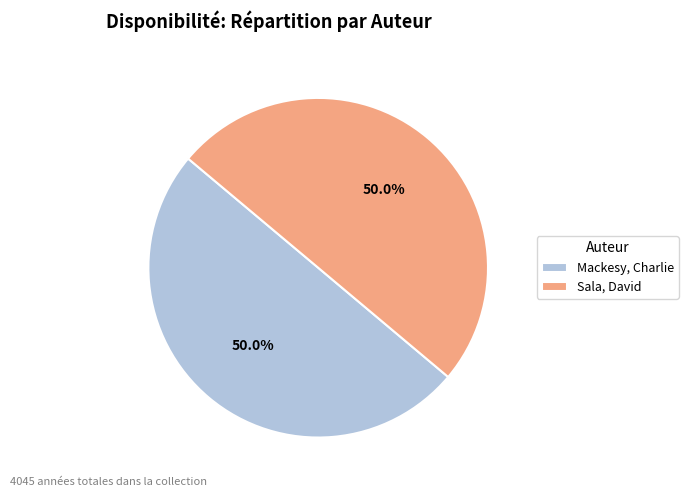

The Mackesy, Charlie slice represents 37% of the pie. True or false?

False